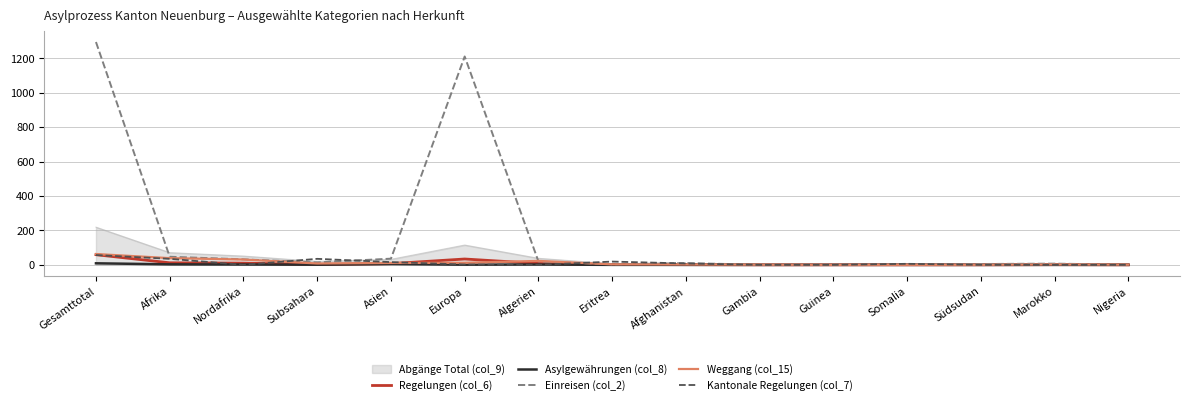

Does the chart display data point markers on the line(s)?

No